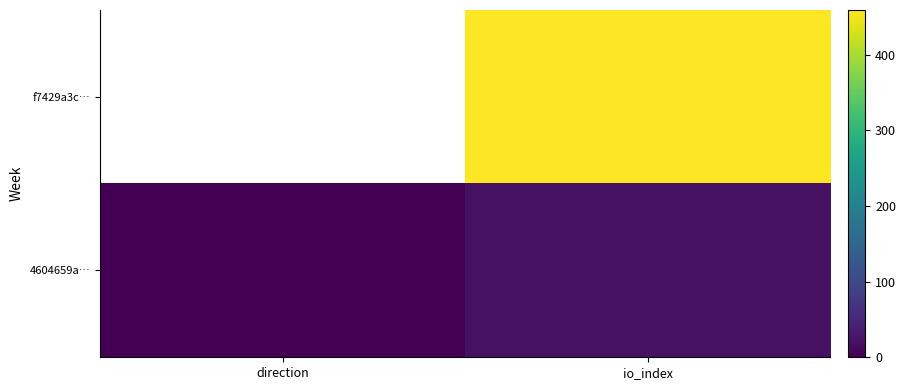

List the series in order of their peak value, highest first.

f7429a3c…, 4604659a…